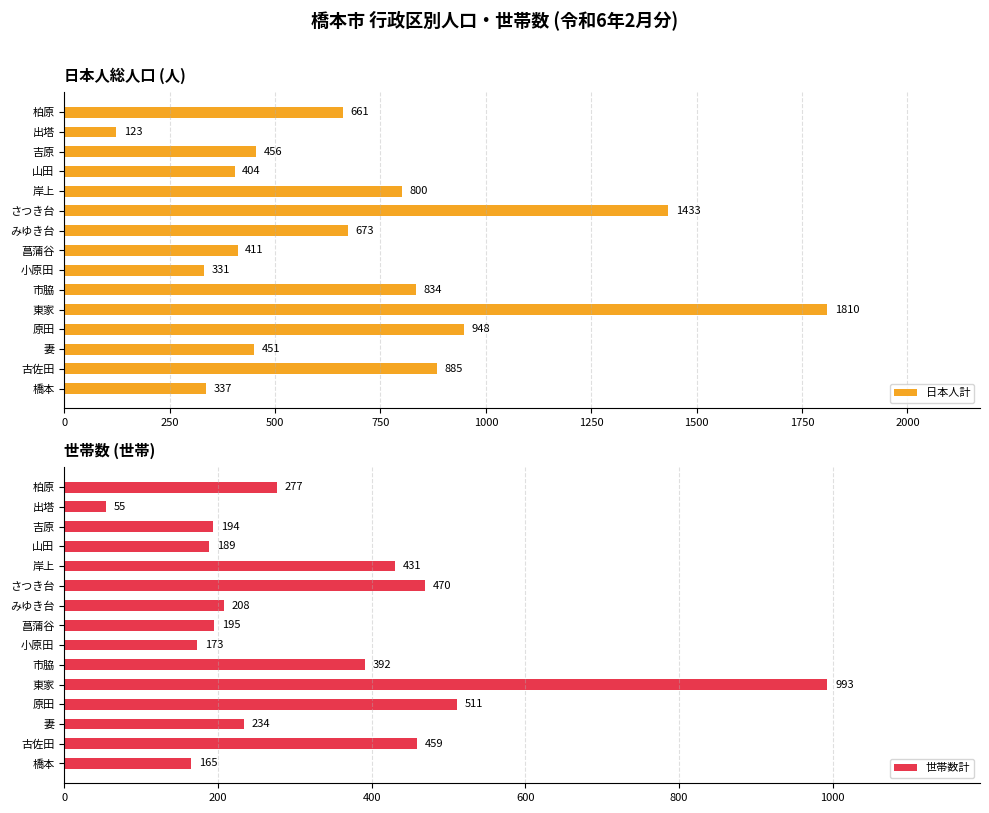

What is the minimum value shown in the chart?

55